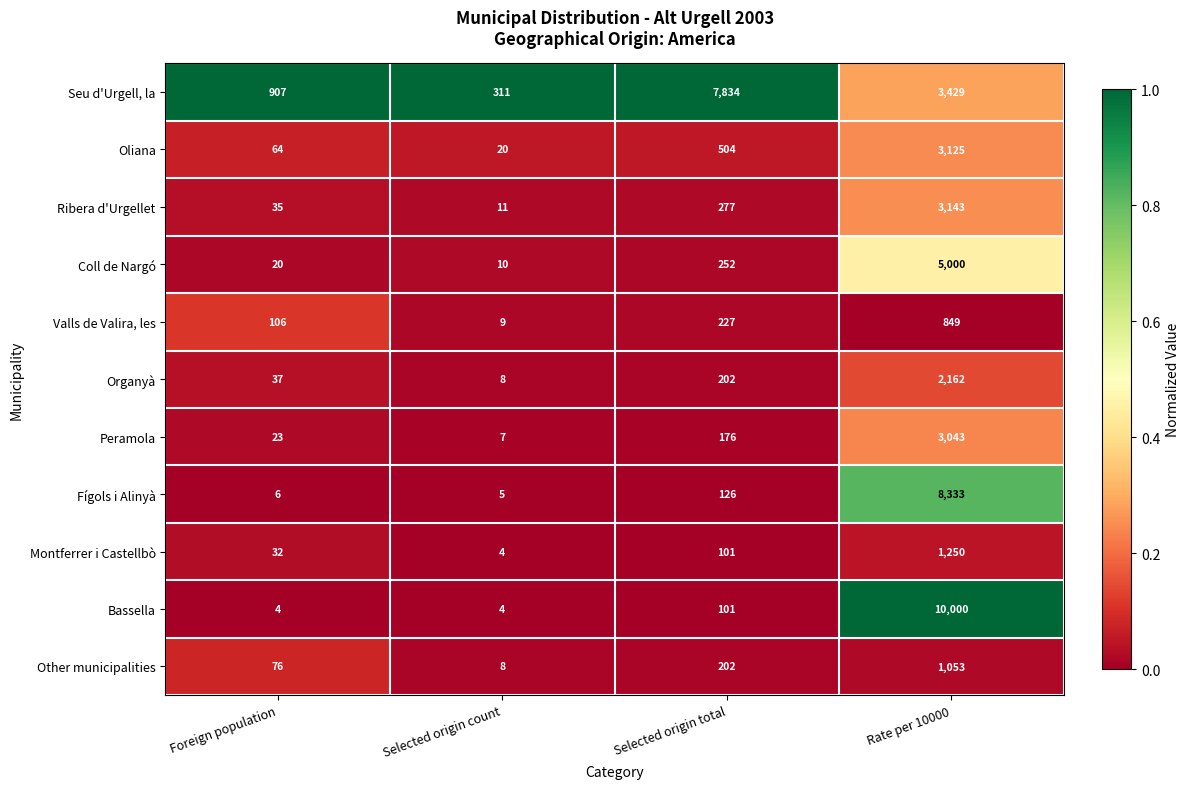

Which series has the largest range (max minus min)?

Bassella